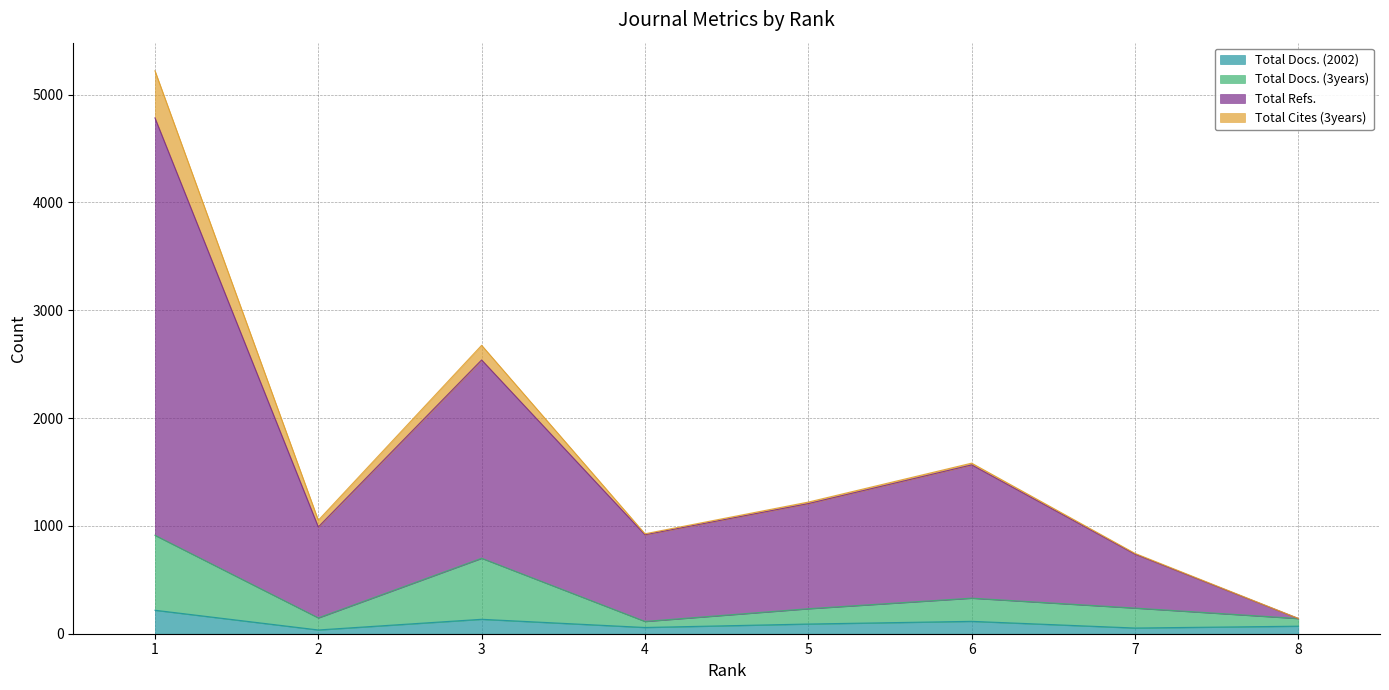

Is it true that Total Docs. (3years) equals 330 at 6?

True